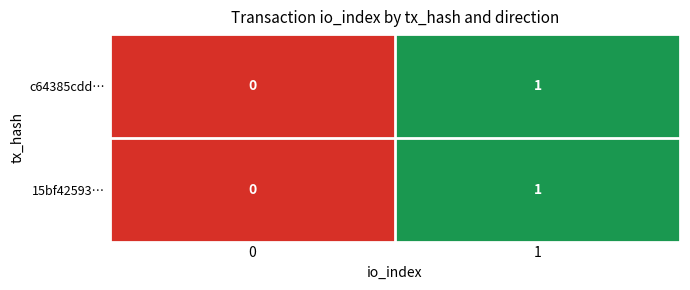

Is the value of 15bf42593… at 1 greater than the value of c64385cdd… at 0?

Yes